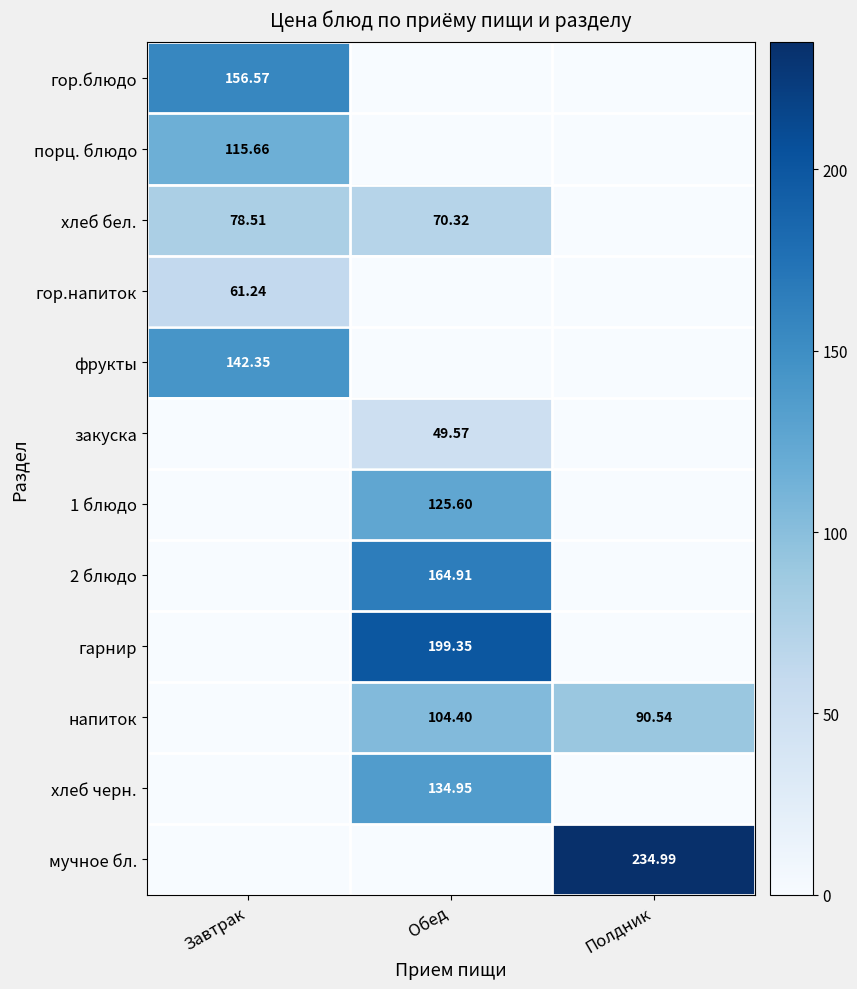

Count the number of data series in this chart.

12